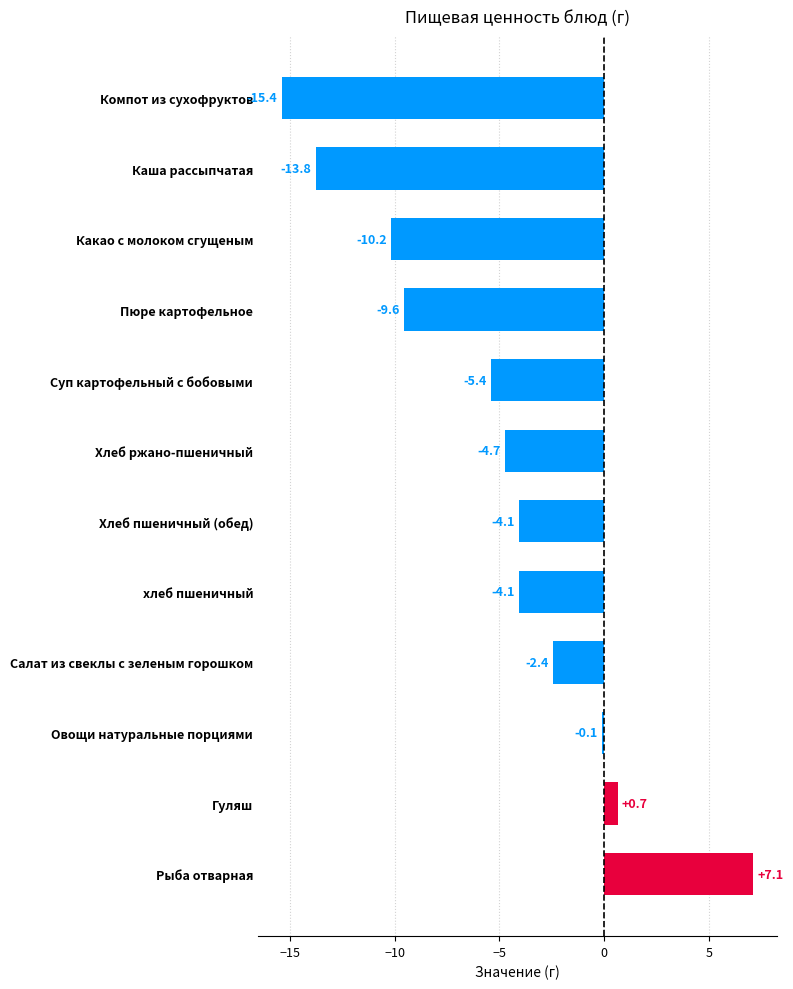

Is it true that the value at Хлеб ржано-пшеничный is -3.3?

False